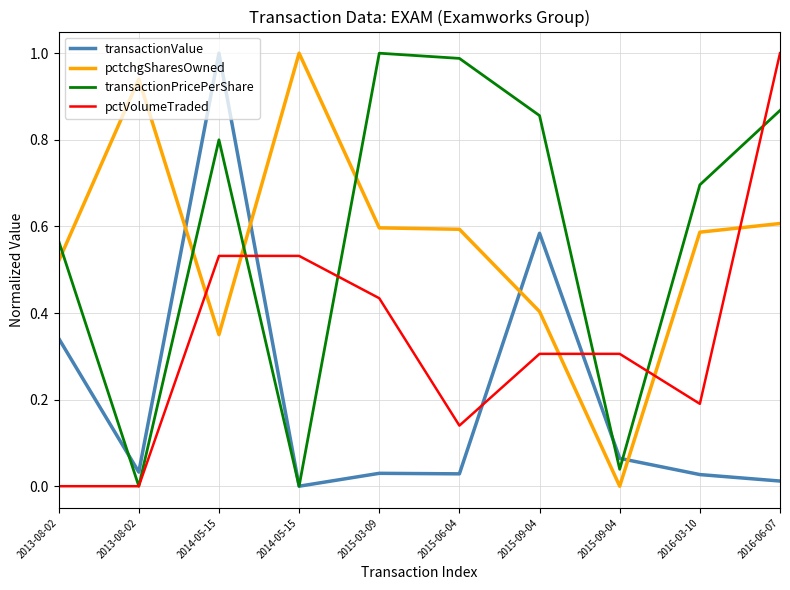

How many lines are shown in the chart?

4